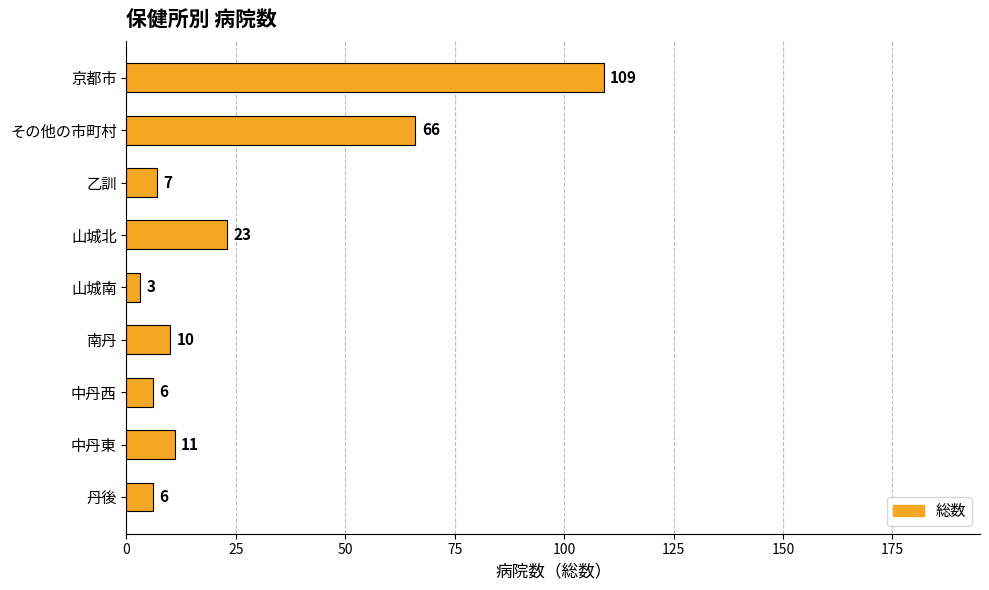

What is the difference between the maximum and minimum values?

106